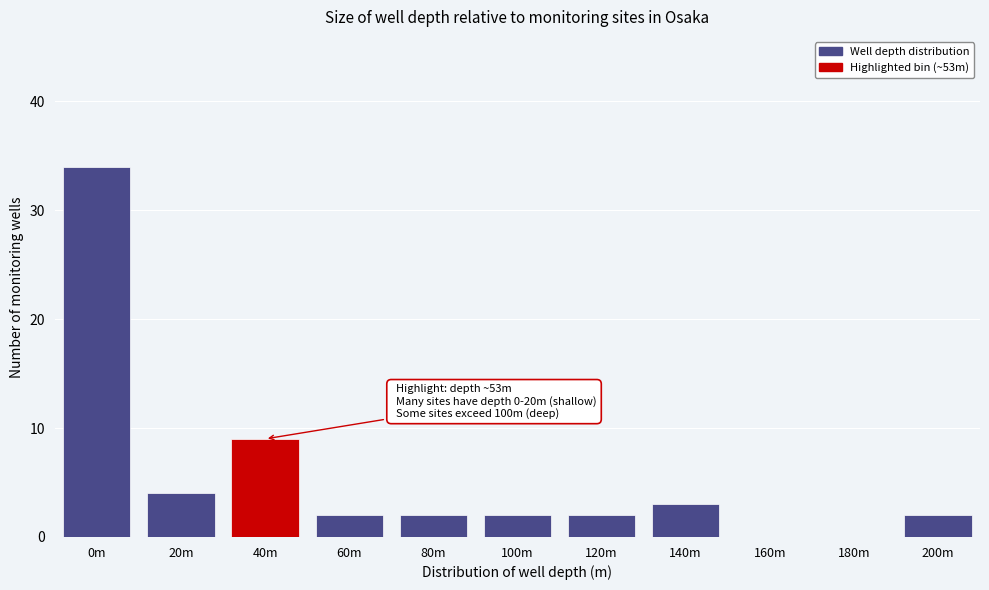

Reading left to right, extract all data points from this chart.

0m=34	20m=4	40m=9	60m=2	80m=2	100m=2	120m=2	140m=3	160m=0	180m=0	200m=2